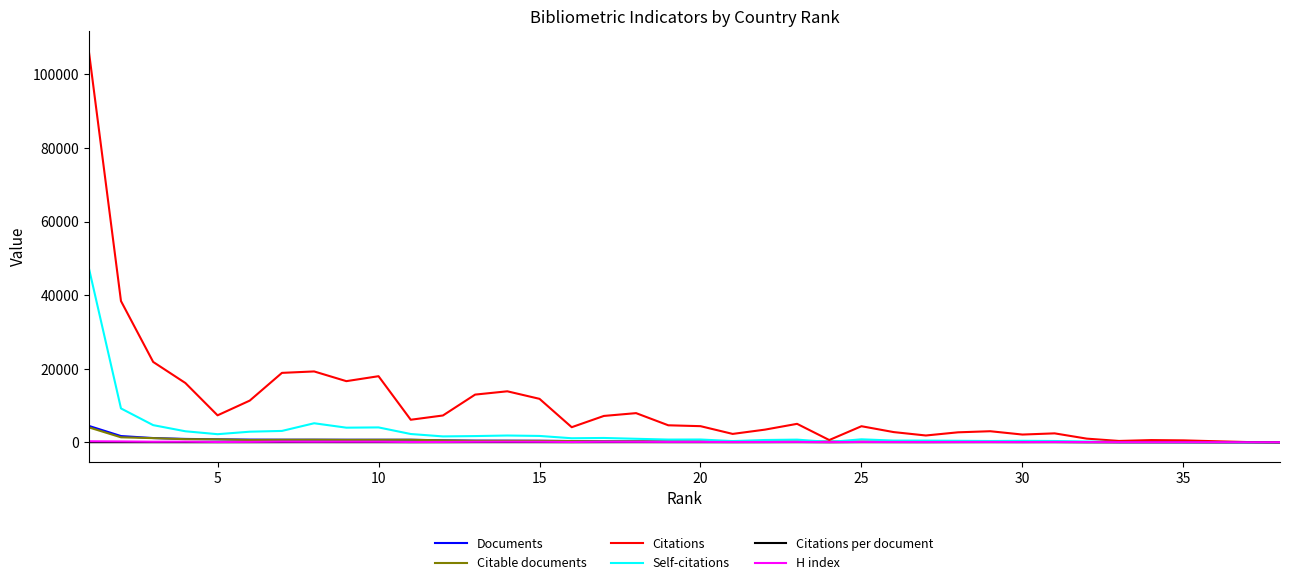

What are all the series names shown in the legend?

Documents, Citable documents, Citations, Self-citations, Citations per document, H index